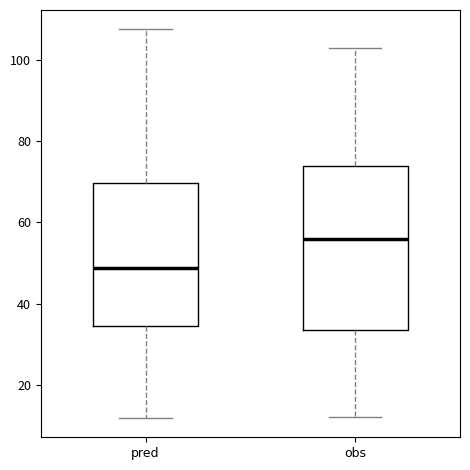

Which box has the lowest median line?

pred